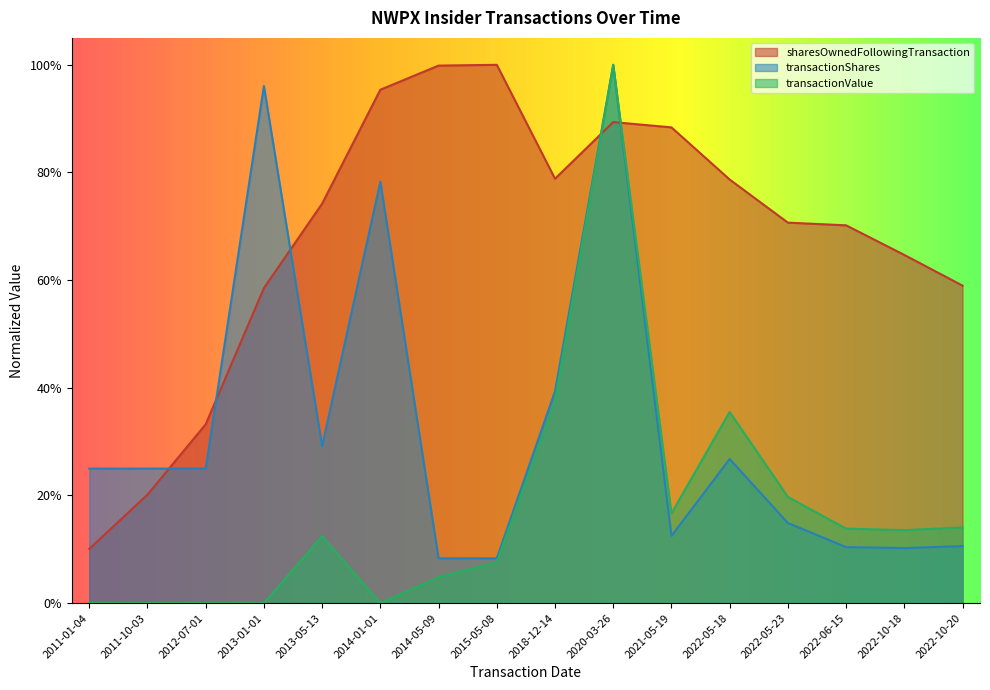

Where is the first local maximum for transactionValue?

2013-05-13